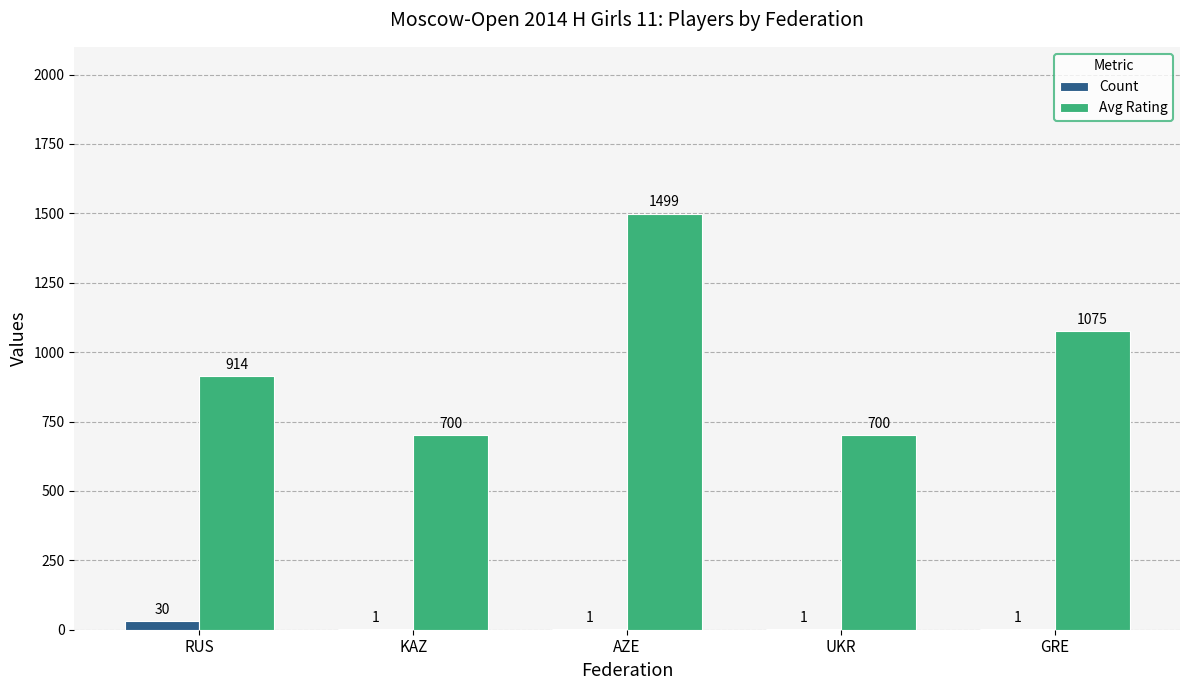

What is the sum of the Avg Rating values at UKR and KAZ?

1400